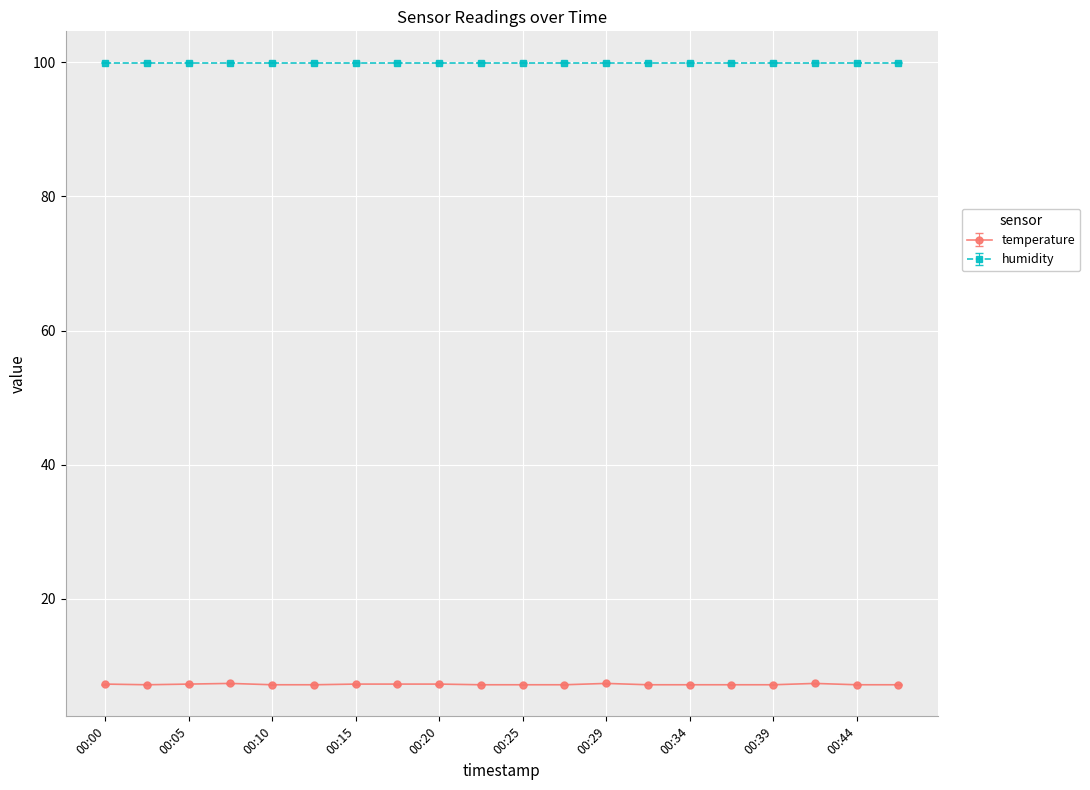

List the series in order of their overall mean, highest first.

humidity, temperature